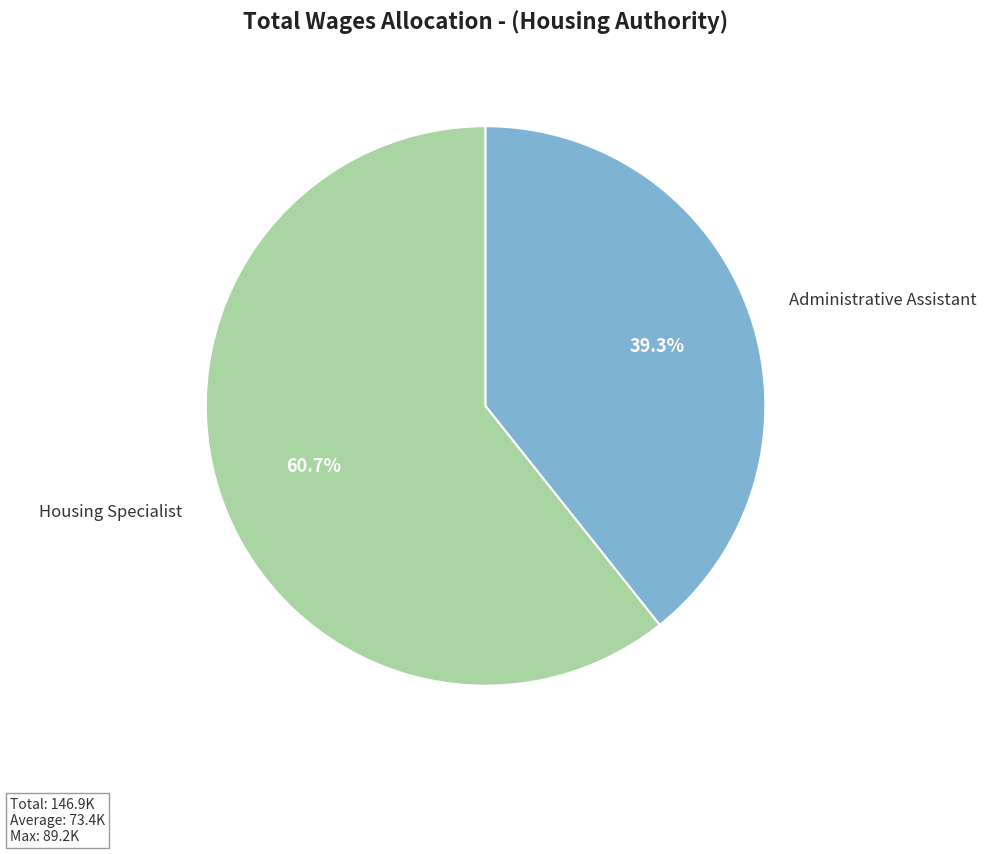

Is there a majority slice in this chart?

Yes